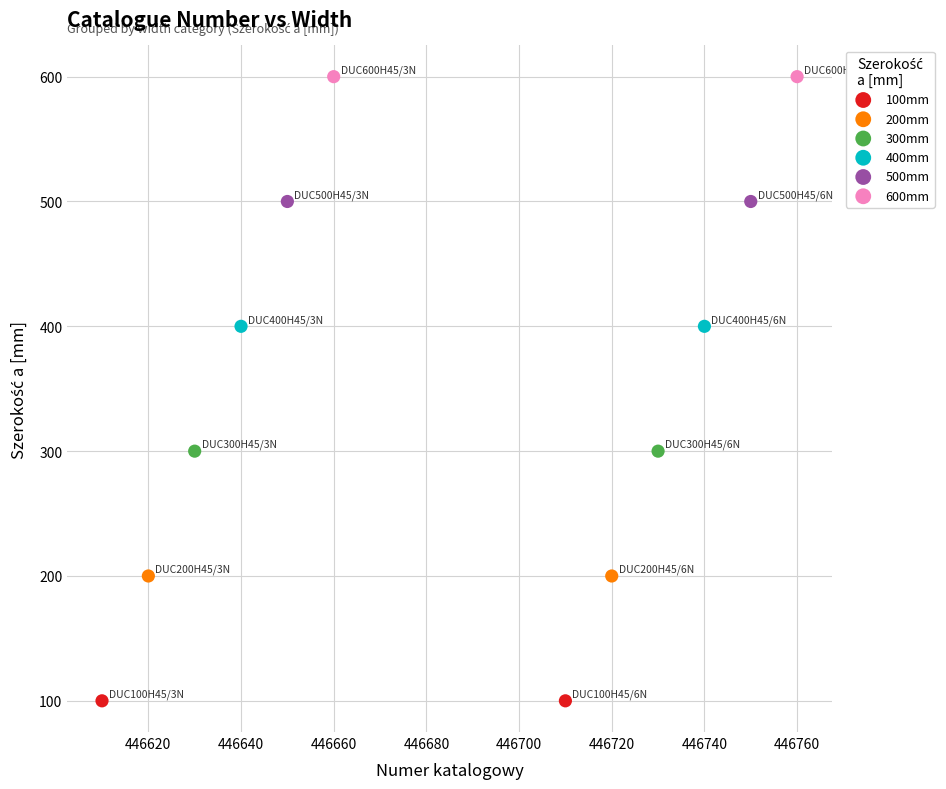

Which series reaches the maximum Y coordinate?

600mm